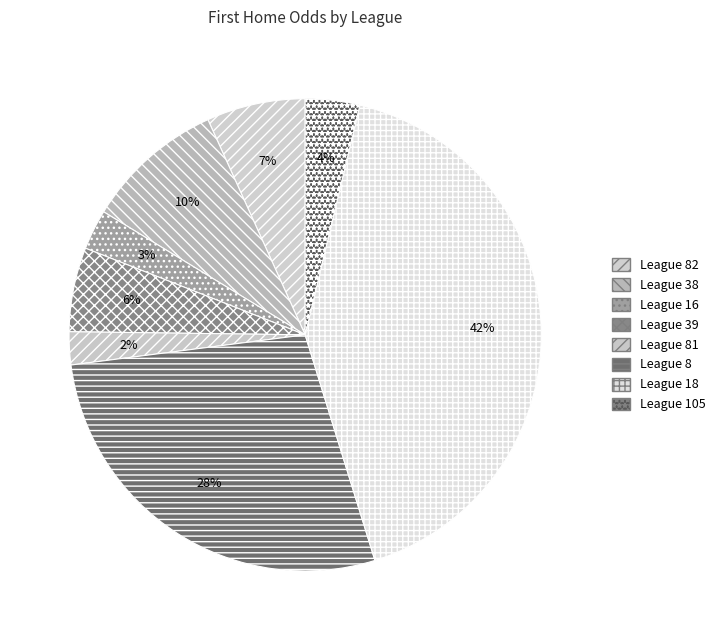

How many segments does this pie chart have?

8